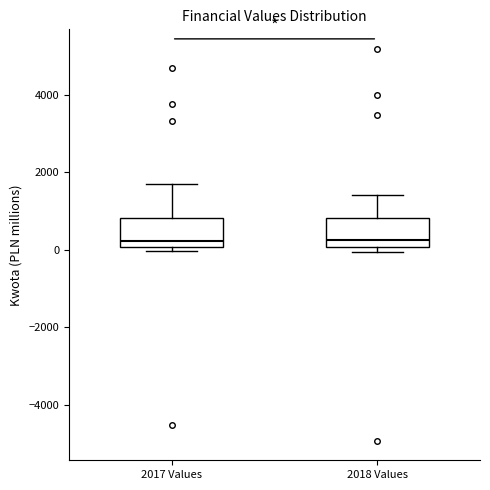

Reading left to right, transcribe this box plot: for each box, give where its median line is, the range the box spans, and where its two whiskers end, as read against the y-axis. The values are not printed on the chart, so give them approximately, as read against the axis.

2017 Values: median 200, box 0 to 800, whiskers 0 (just below the box's lower edge) to 1800
2018 Values: median 200, box 0 to 800, whiskers 0 (just below the box's lower edge) to 1400